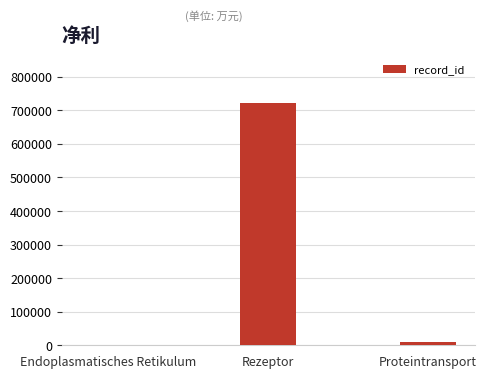

What is the difference between the values at Proteintransport and Endoplasmatisches Retikulum?

9645